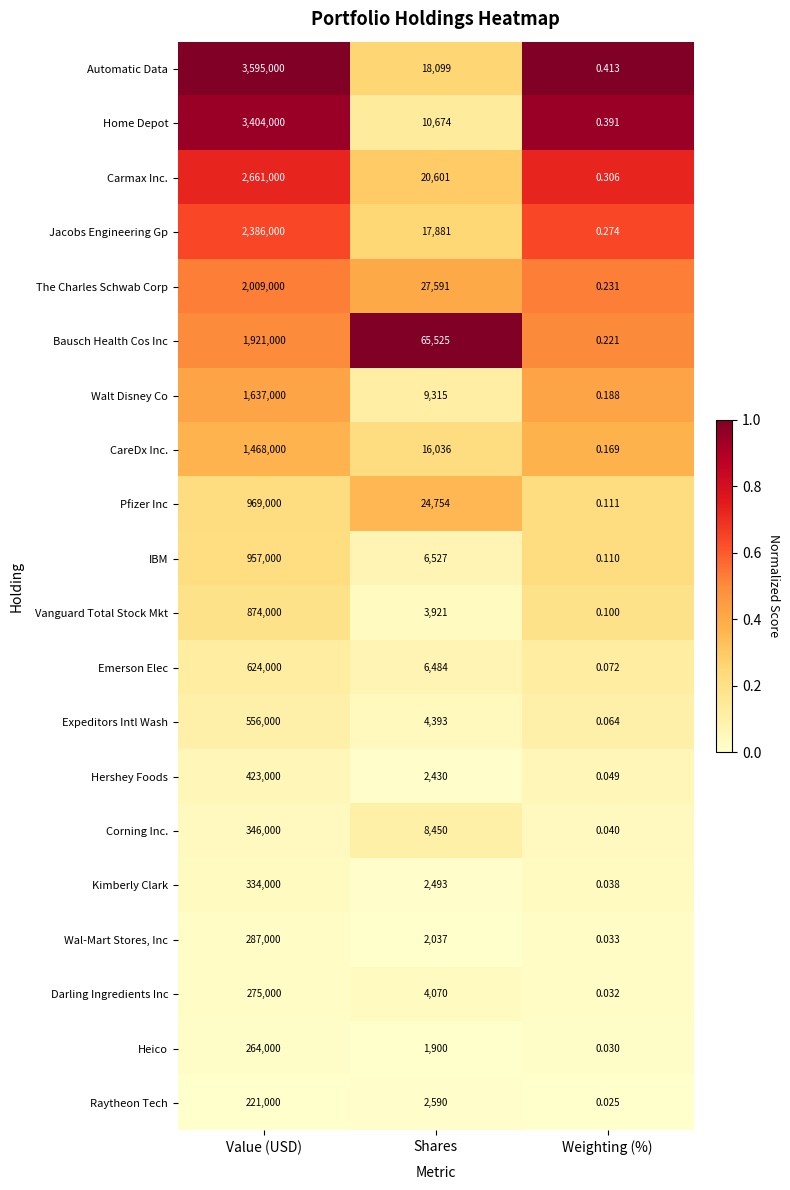

Where is Expeditors Intl Wash nearest to the value 278000?

Shares